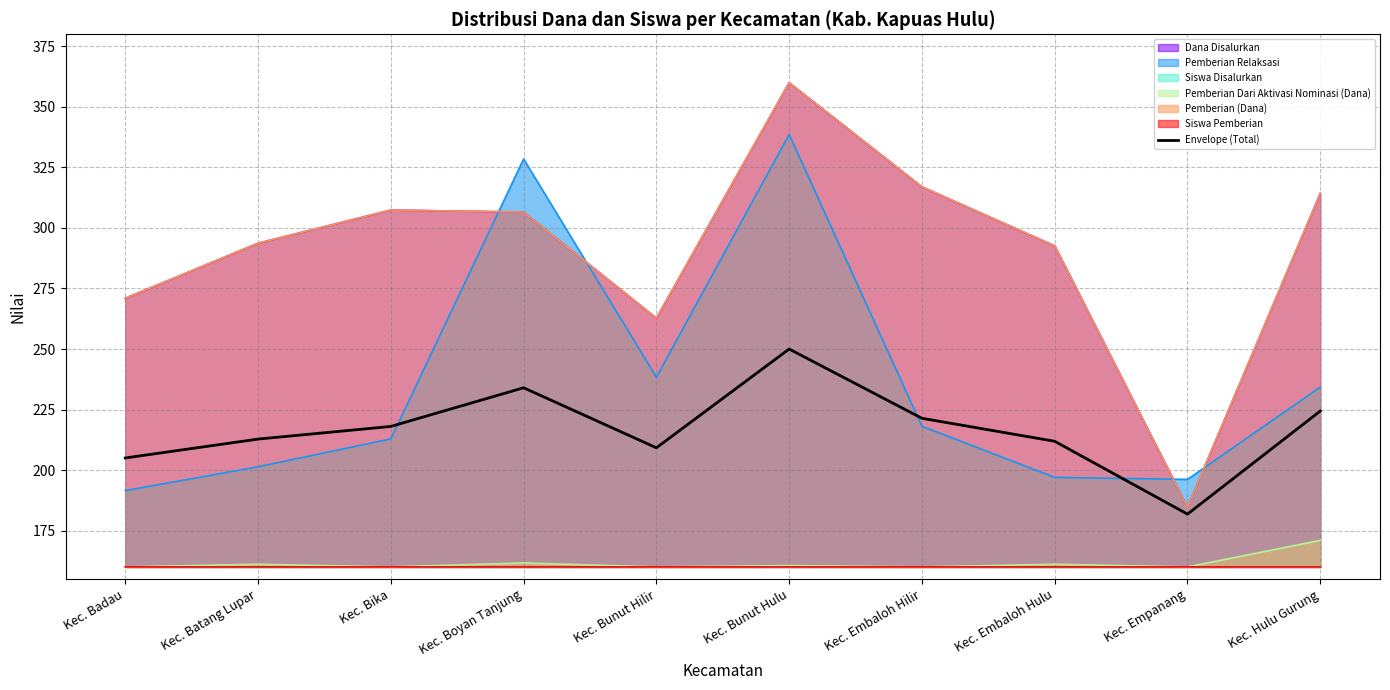

Rank the categories by value from highest to lowest.

Kec. Bunut Hulu, Kec. Boyan Tanjung, Kec. Hulu Gurung, Kec. Embaloh Hilir, Kec. Bika, Kec. Batang Lupar, Kec. Embaloh Hulu, Kec. Bunut Hilir, Kec. Badau, Kec. Empanang